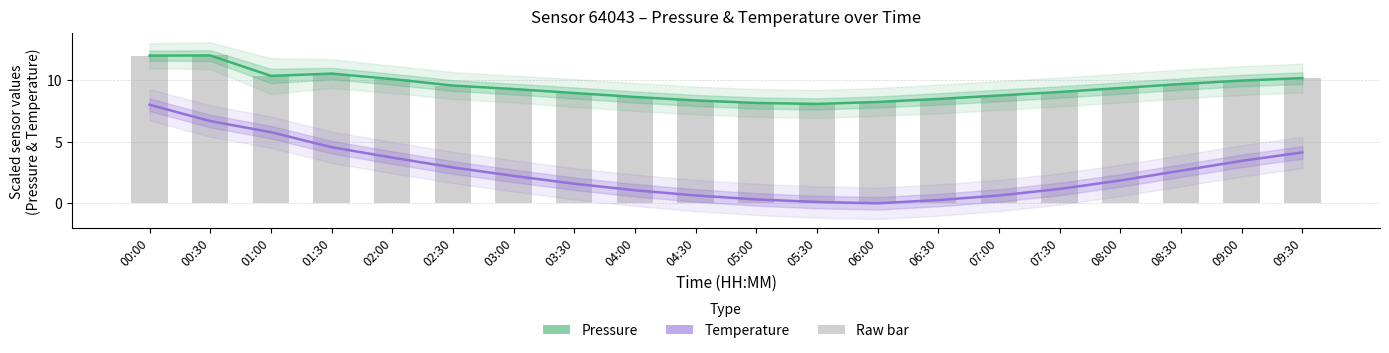

Rank the series by their maximum value, from lowest to highest.

Temperature, Pressure